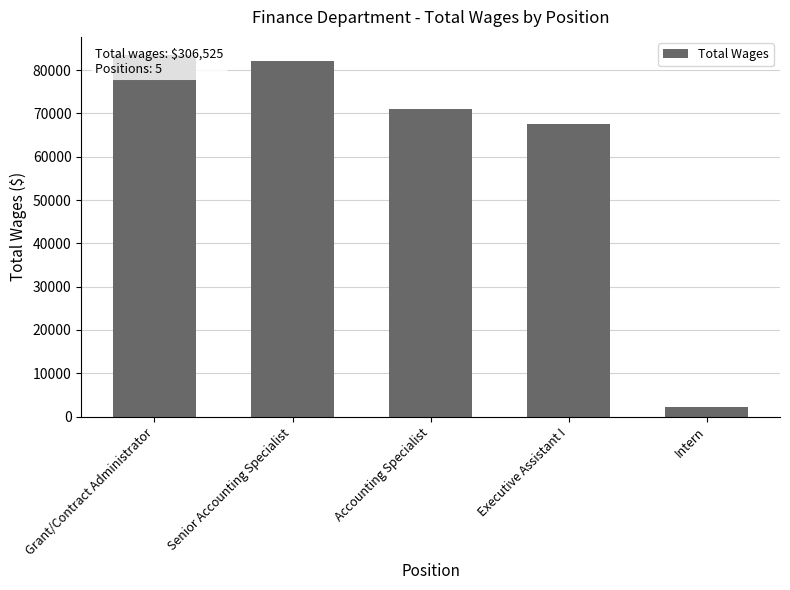

List the labels in order of value, largest first.

Grant/Contract Administrator, Senior Accounting Specialist, Accounting Specialist, Executive Assistant I, Intern